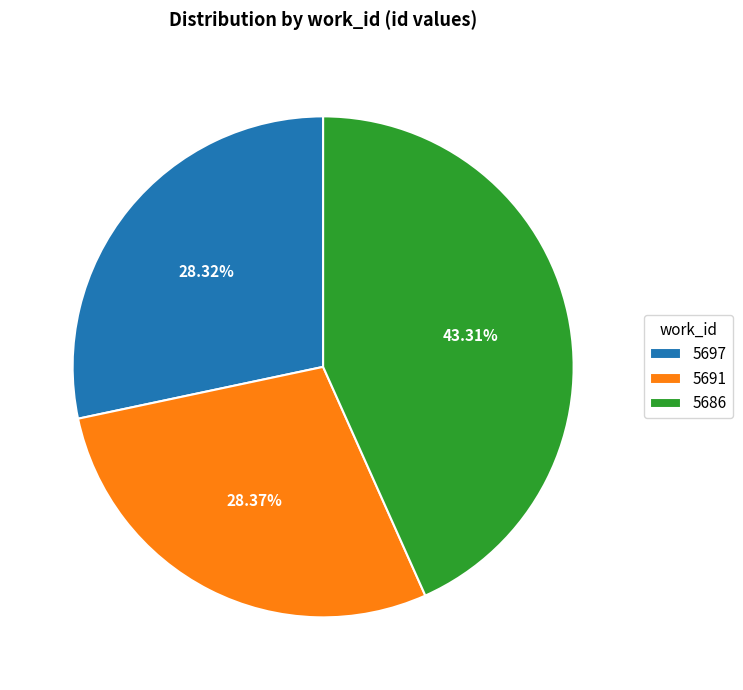

Count the number of slices in the pie.

3